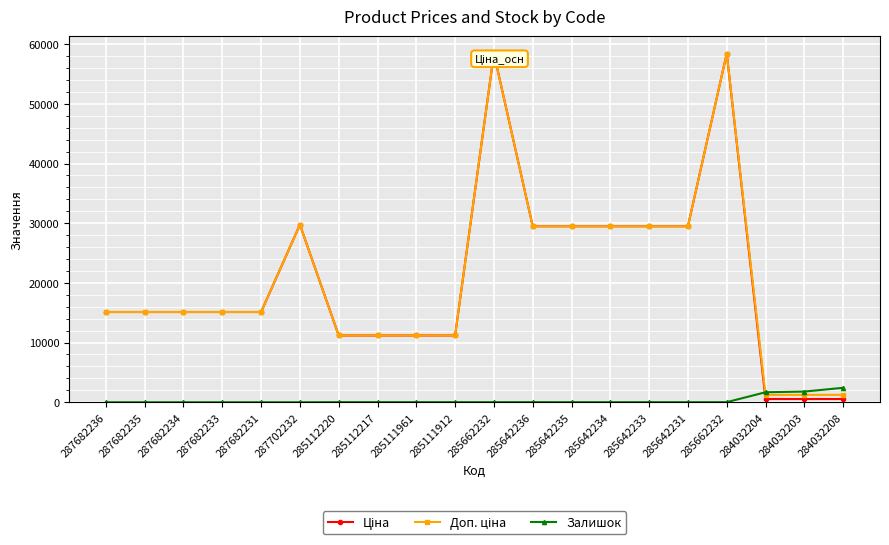

True or false: Ціна has a value of 15120.0 at 287682234.

True